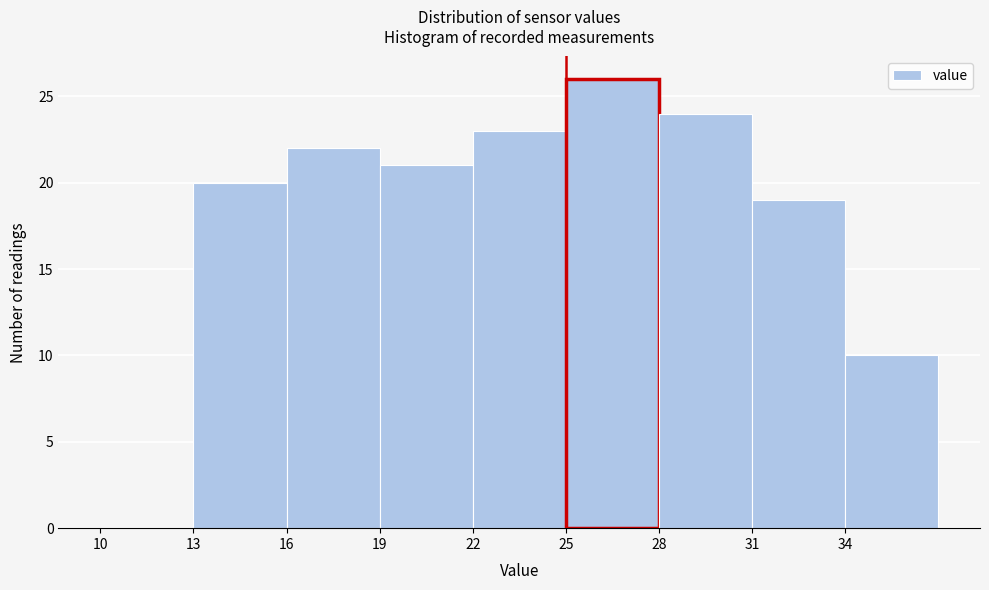

Reading left to right, transcribe this chart: for each bar, give the range it covers on the x-axis and its height. The values are not printed on the chart, so give them approximately, as read against the axis.

10 to 13: 0
13 to 16: 20
16 to 19: 22
19 to 22: 21
22 to 25: 23
25 to 28: 26
28 to 31: 24
31 to 34: 19
34 to 37: 10